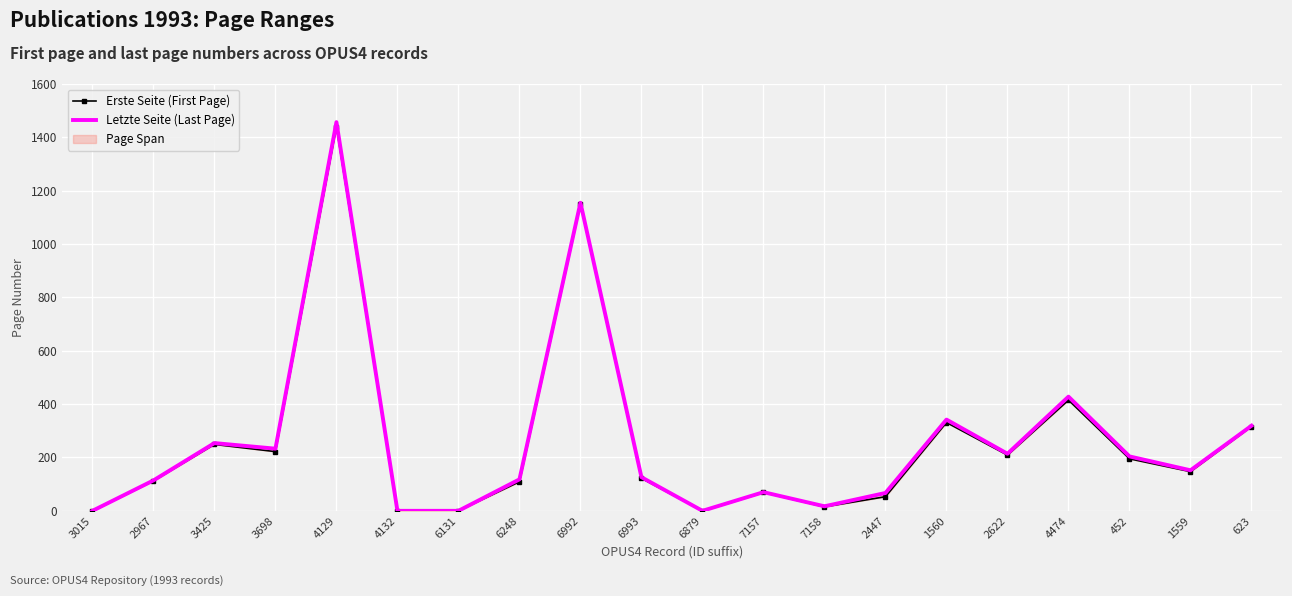

What is the value of the Letzte Seite (Last Page) point at the 20th from the left?

319